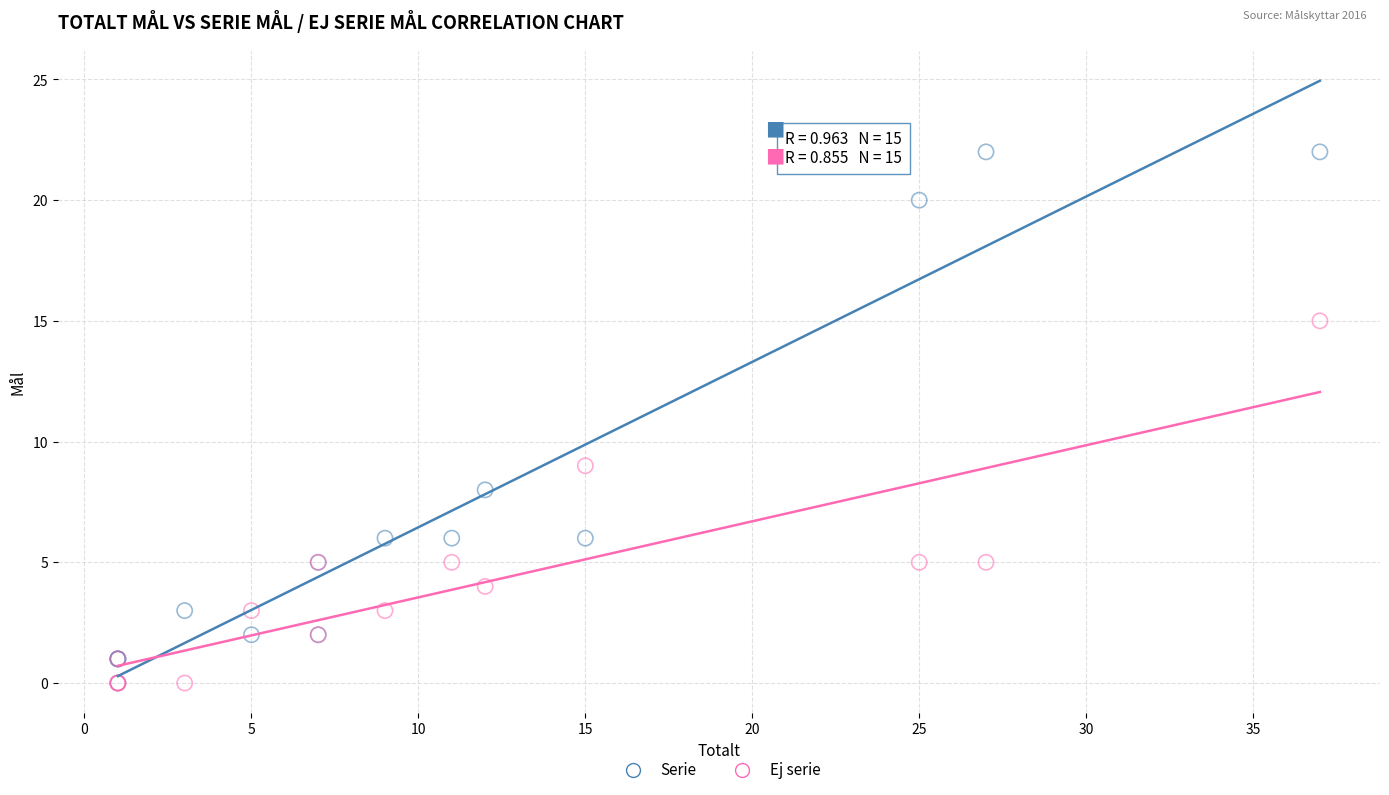

Across all series, what Y value is closest to 11?

9